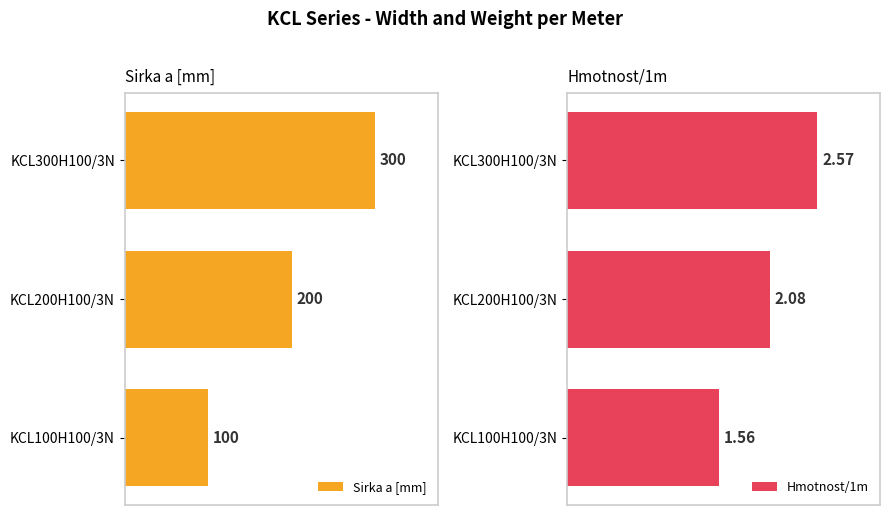

At how many categories does at least one series exceed 113?

2